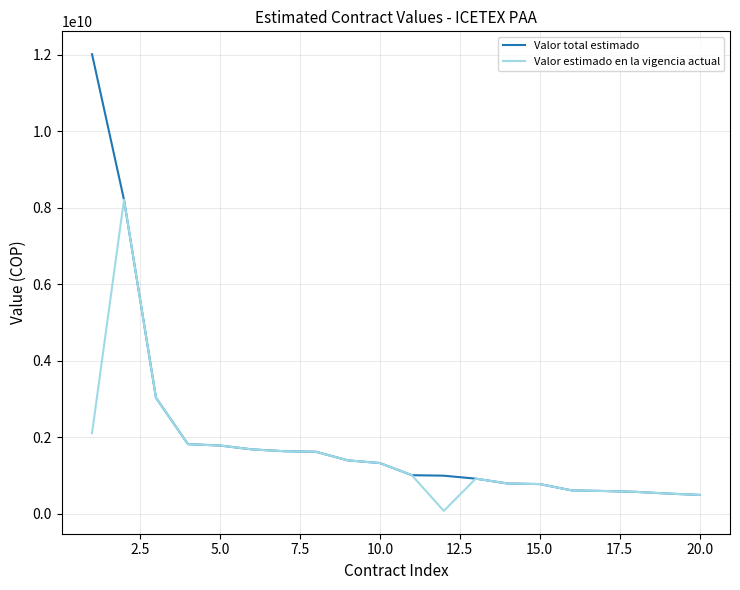

What is the difference between the second highest and minimum values in the Valor estimado en la vigencia actual series?

2955602190